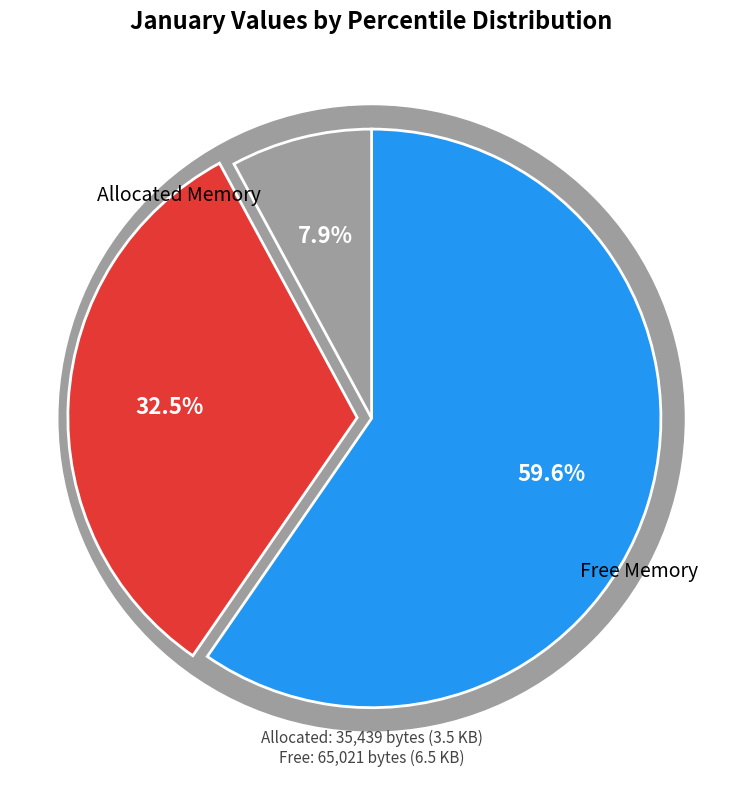

The pct65 slice represents 1% of the pie. True or false?

False